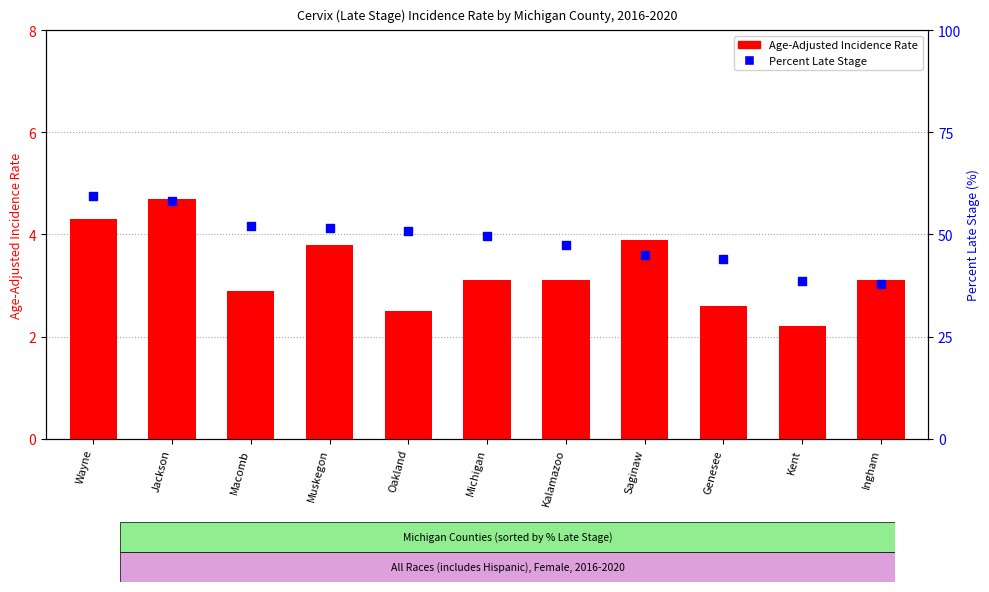

Which series has the widest spread of Y values?

Percent Late Stage